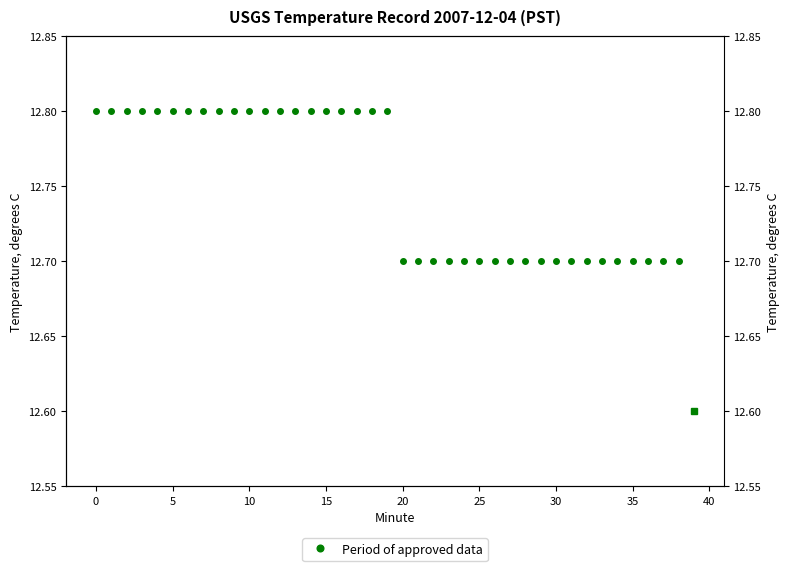

Is it true that the value at 17 is 12.8?

True